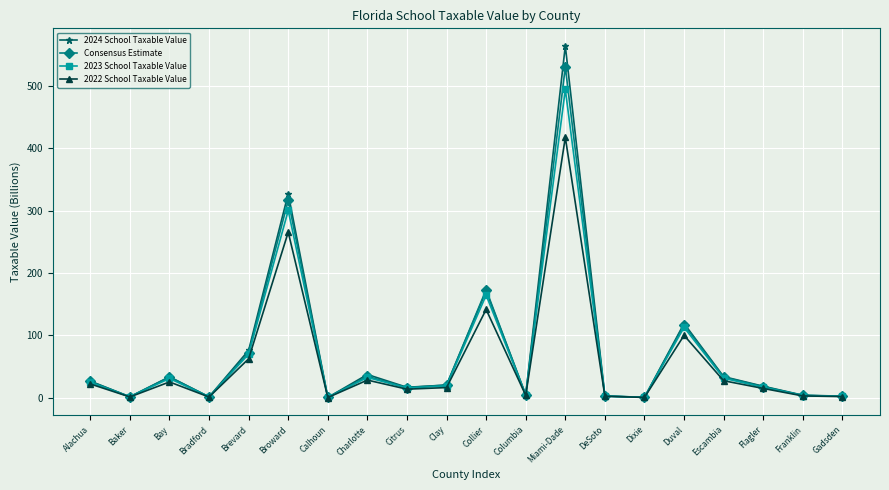

How many lines are shown in the chart?

4